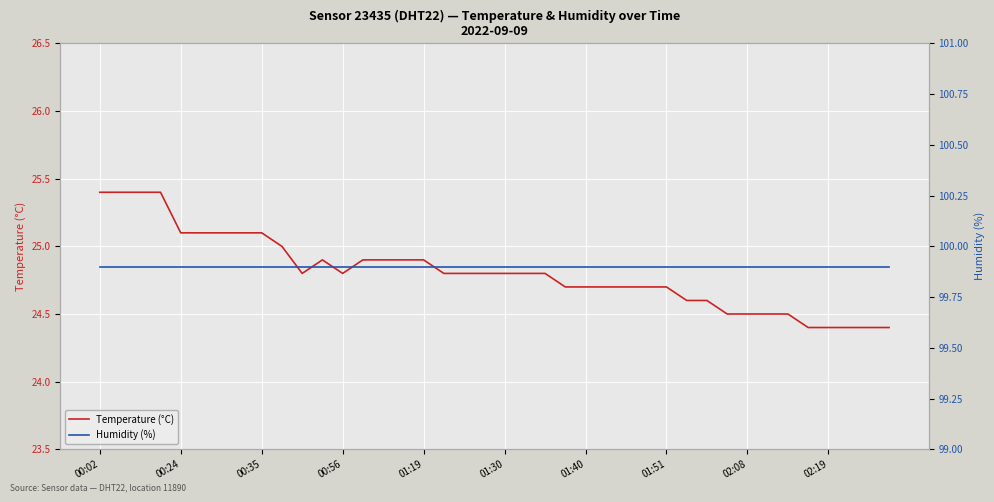

The value of Temperature (°C) at 01:51 is 9.8. True or false?

False